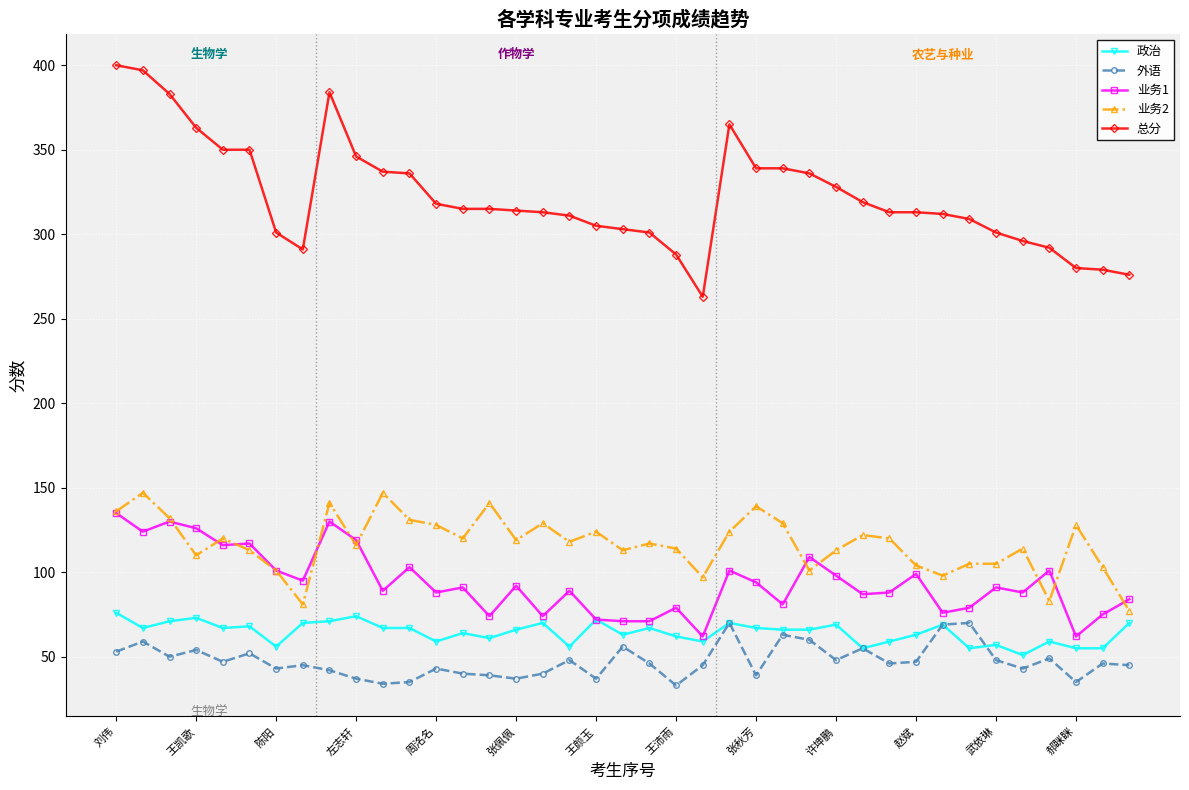

How many lines are shown in the chart?

5